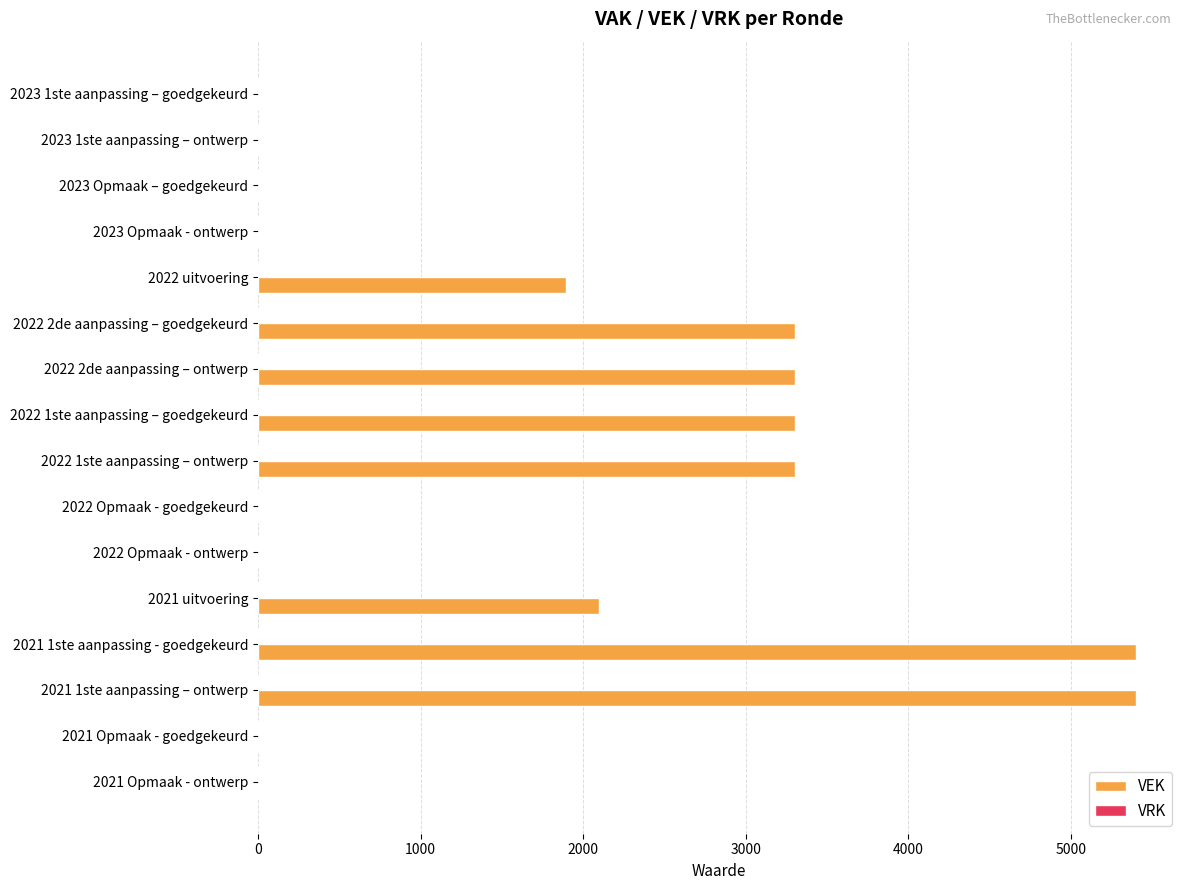

What is the greatest value displayed?

5400